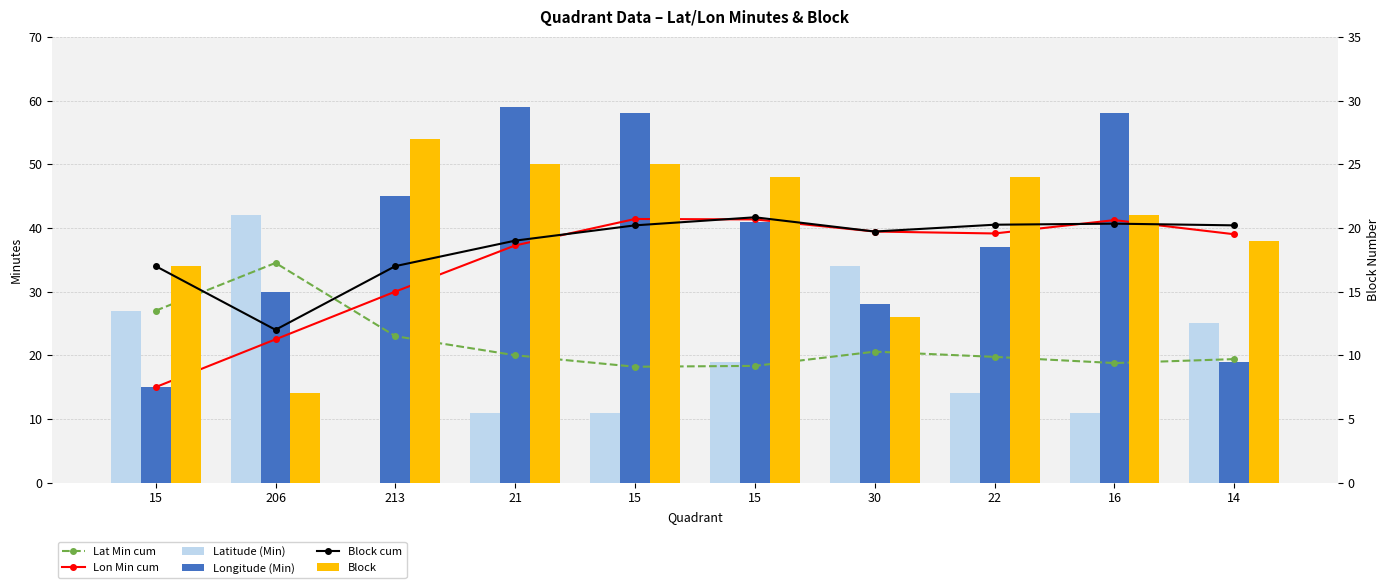

Are the bars horizontal?

No